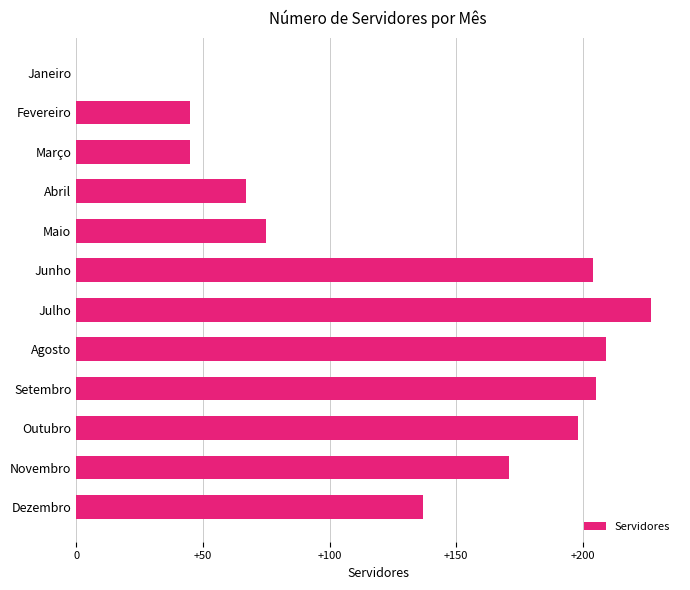

What is the average value?

132